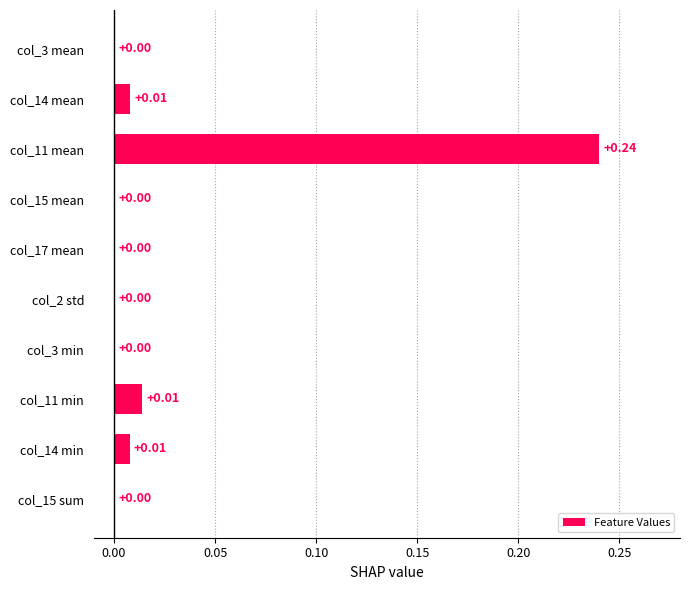

Which has a higher value, col_14 min or col_15 sum?

col_14 min